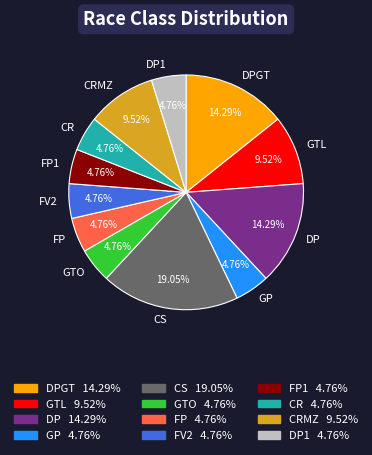

Which category has the biggest portion of the pie?

CS